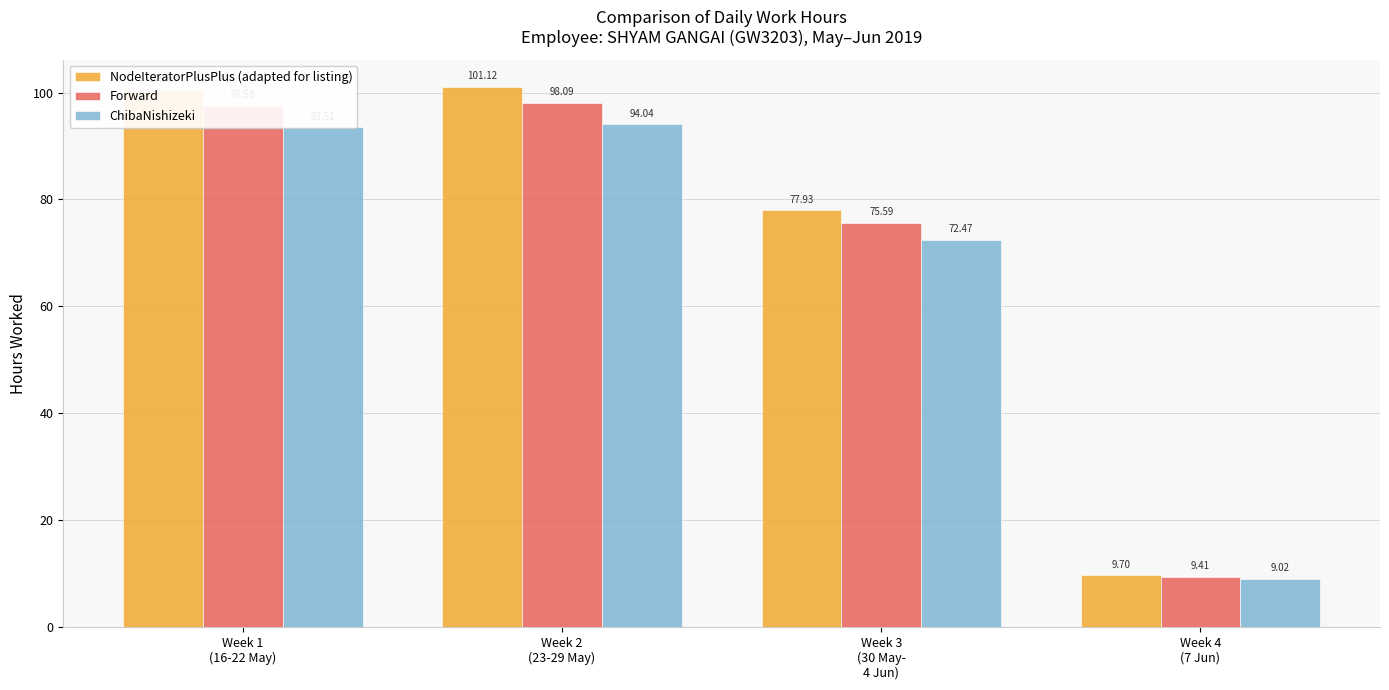

What is the greatest value displayed?

101.1